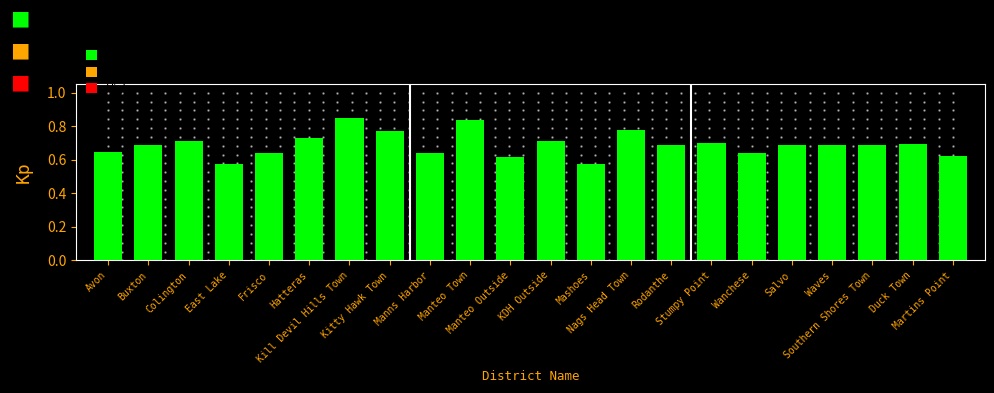

Count the values in the range 0 to 1.

22